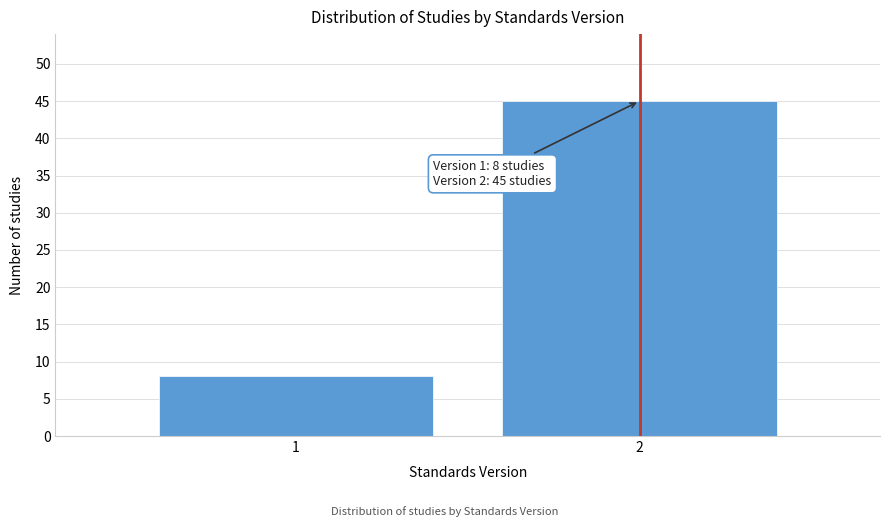

Reading right to left, list all the values displayed in this chart.

45	8